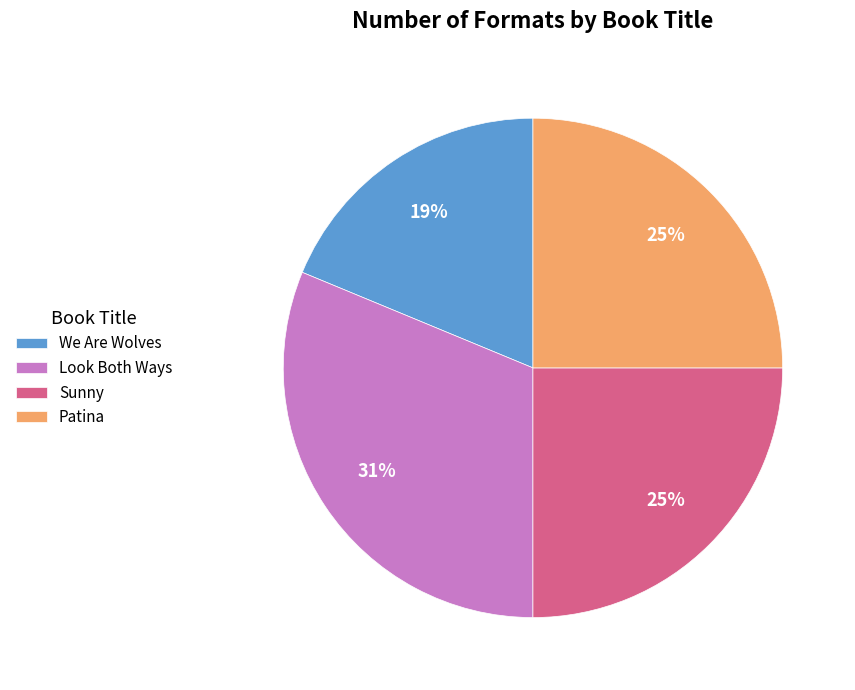

Count the number of slices in the pie.

4